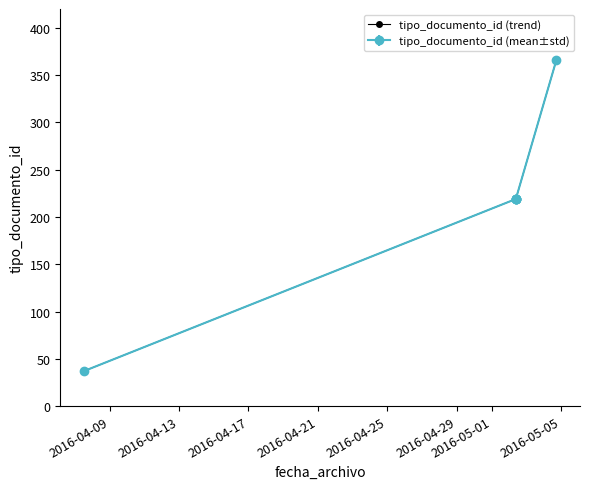

Does the chart display data point markers on the line(s)?

Yes